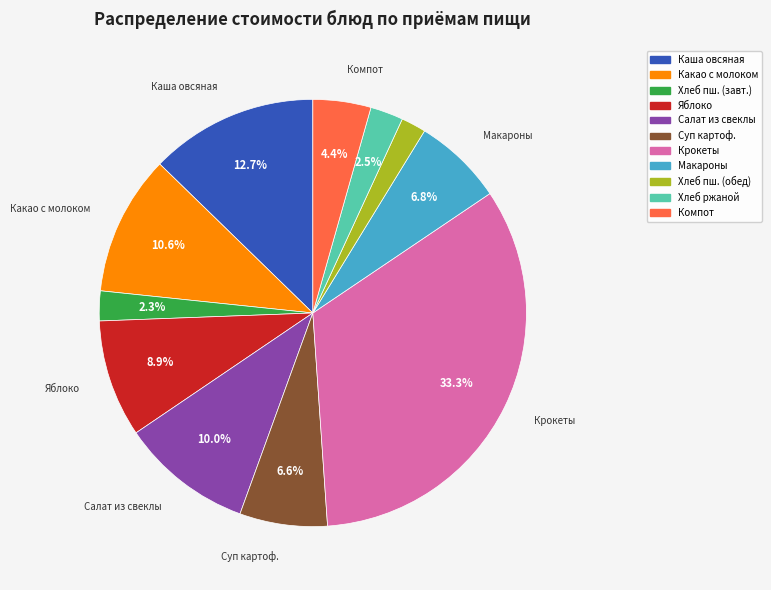

Is there a majority slice in this chart?

No